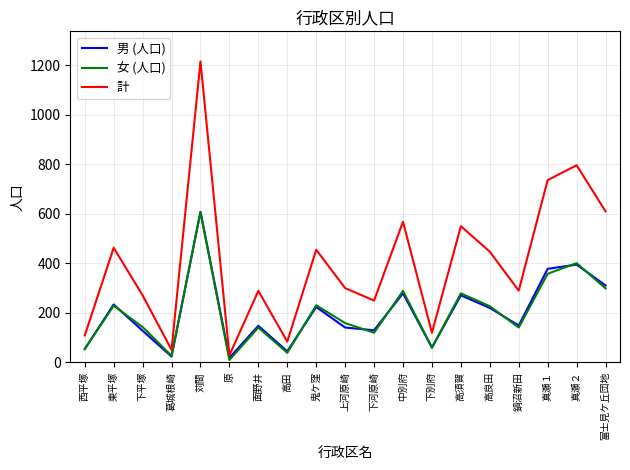

Which series changed the most between 東平塚 and 苅間?

計